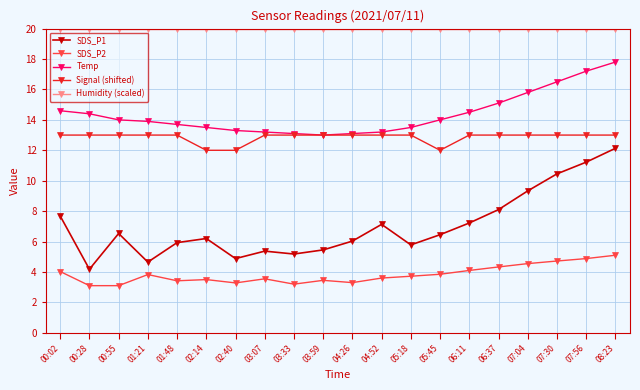

What is the label of the 15th point from the left?

06:11